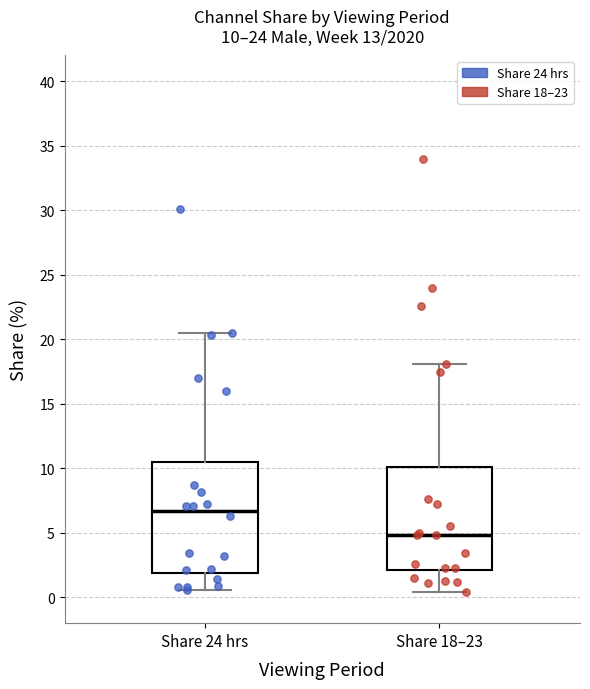

Which box's median line is the highest?

Share 24 hrs